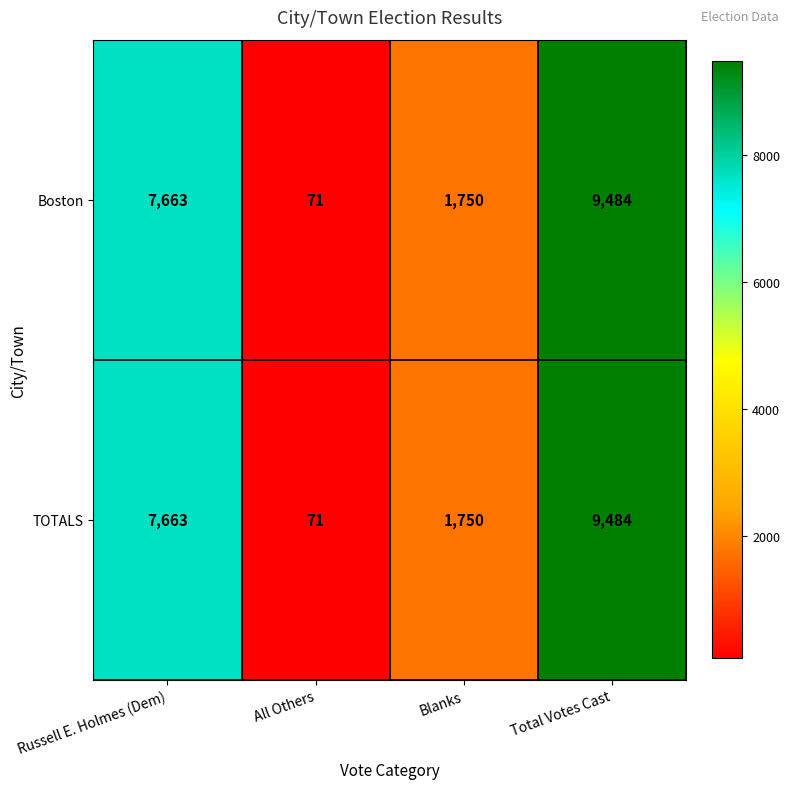

At which category is the sum across all series the highest?

Total Votes Cast